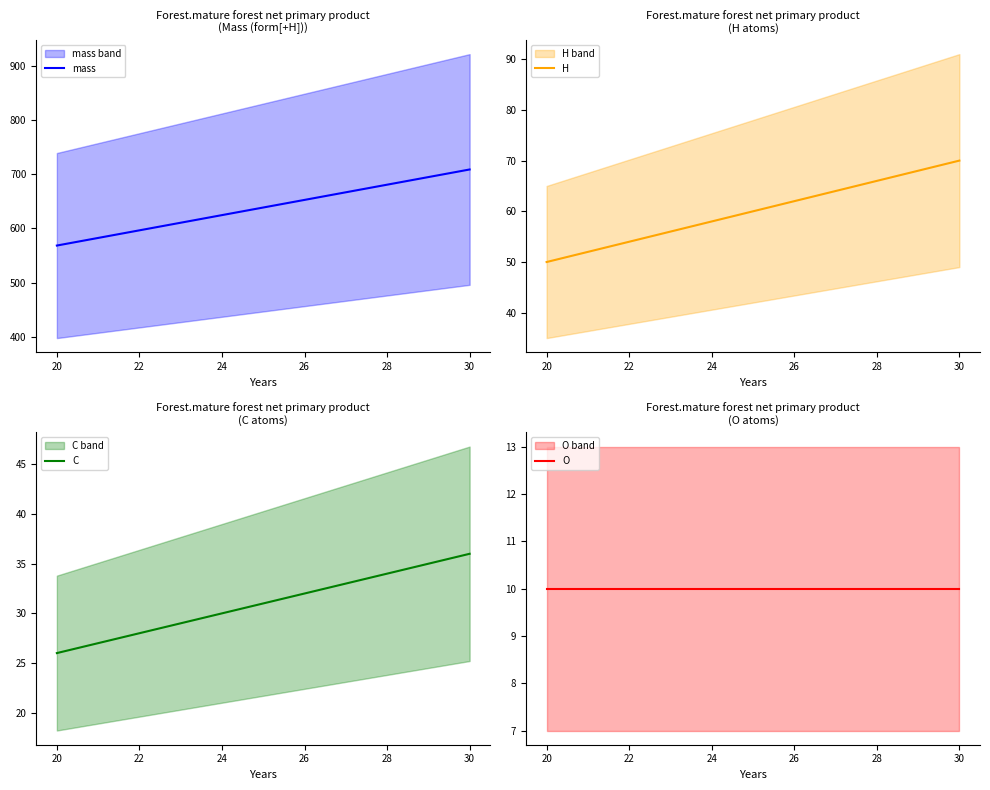

The value of mass at 24 is 885.6. True or false?

False